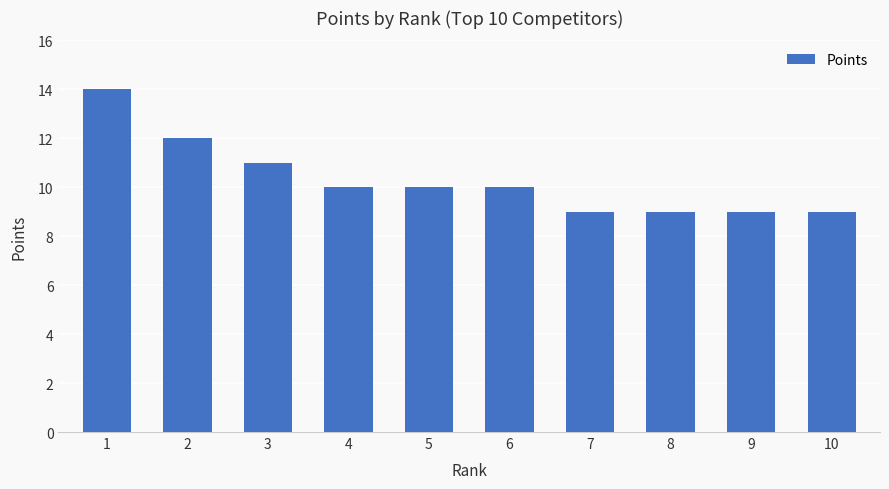

Reading left to right, extract all data points from this chart.

14	12	11	10	10	10	9	9	9	9